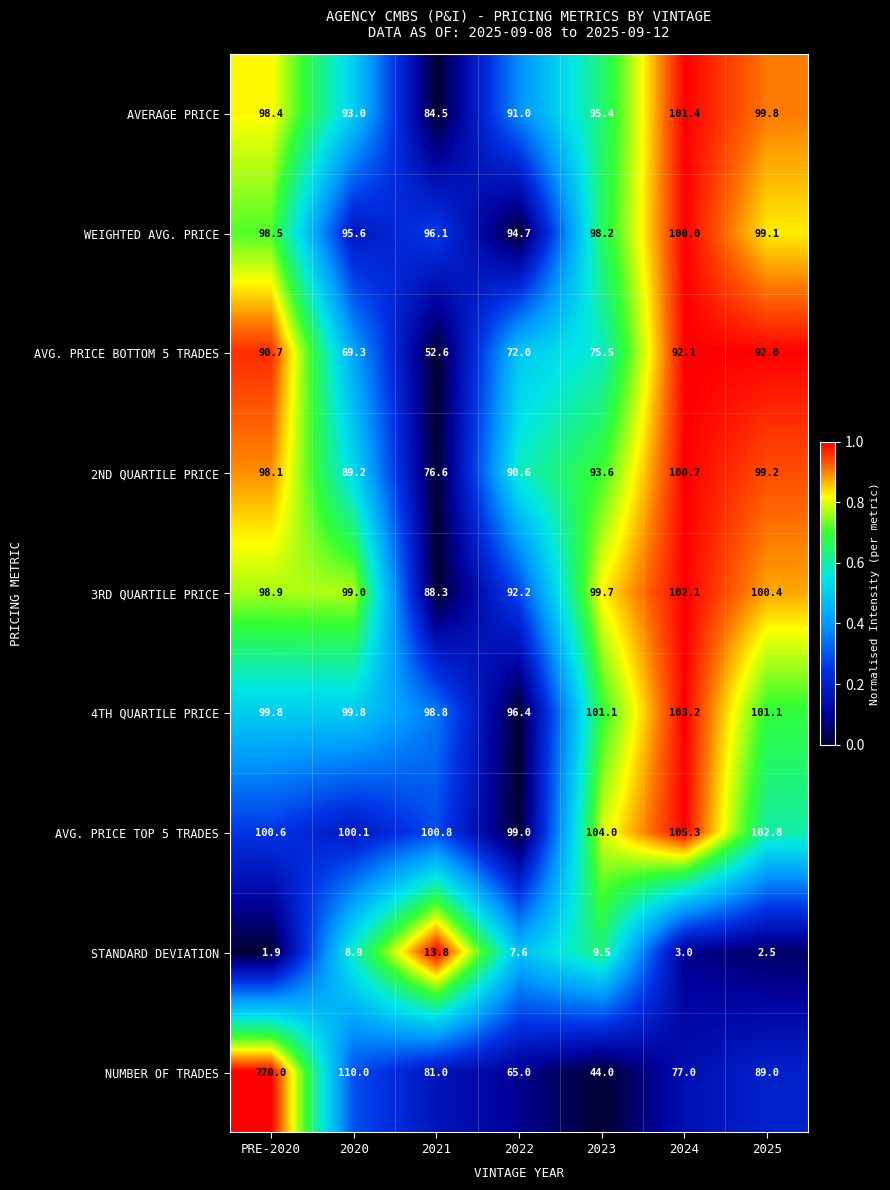

What is the difference between the maximum and minimum values in the AVERAGE PRICE series?

16.9